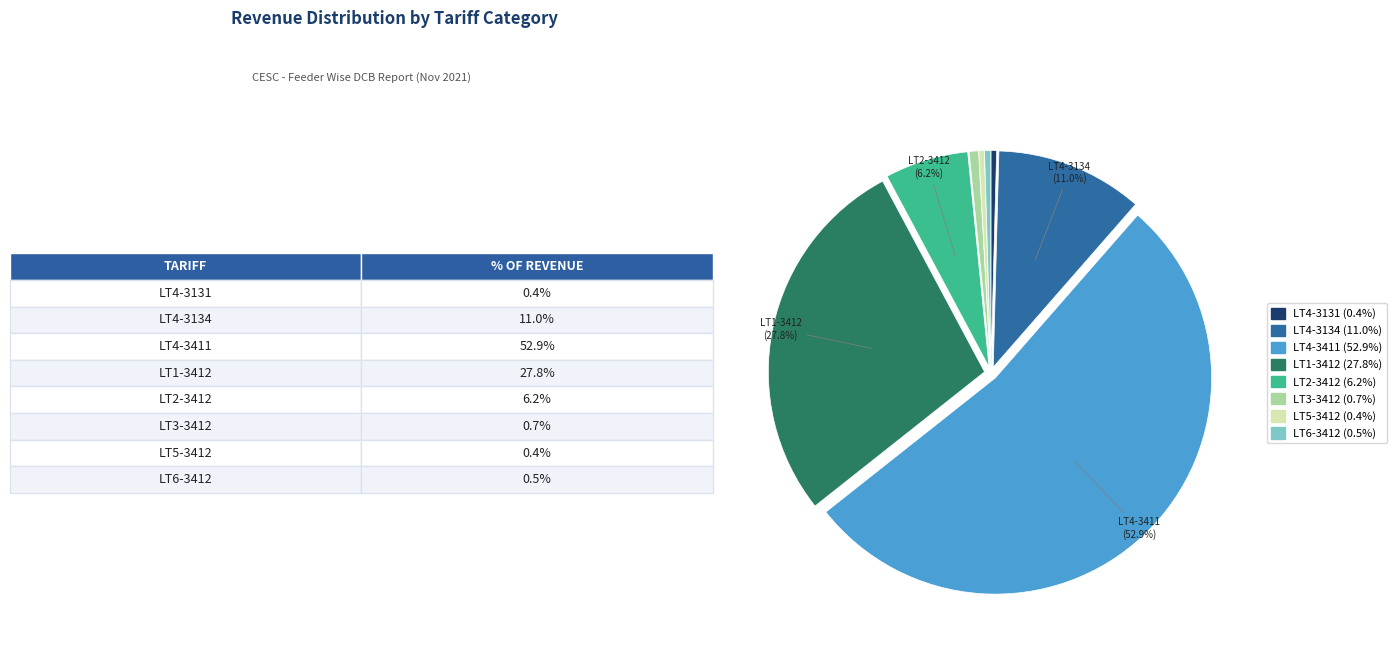

Is it true that LT3-3412 is 6% of the pie?

False